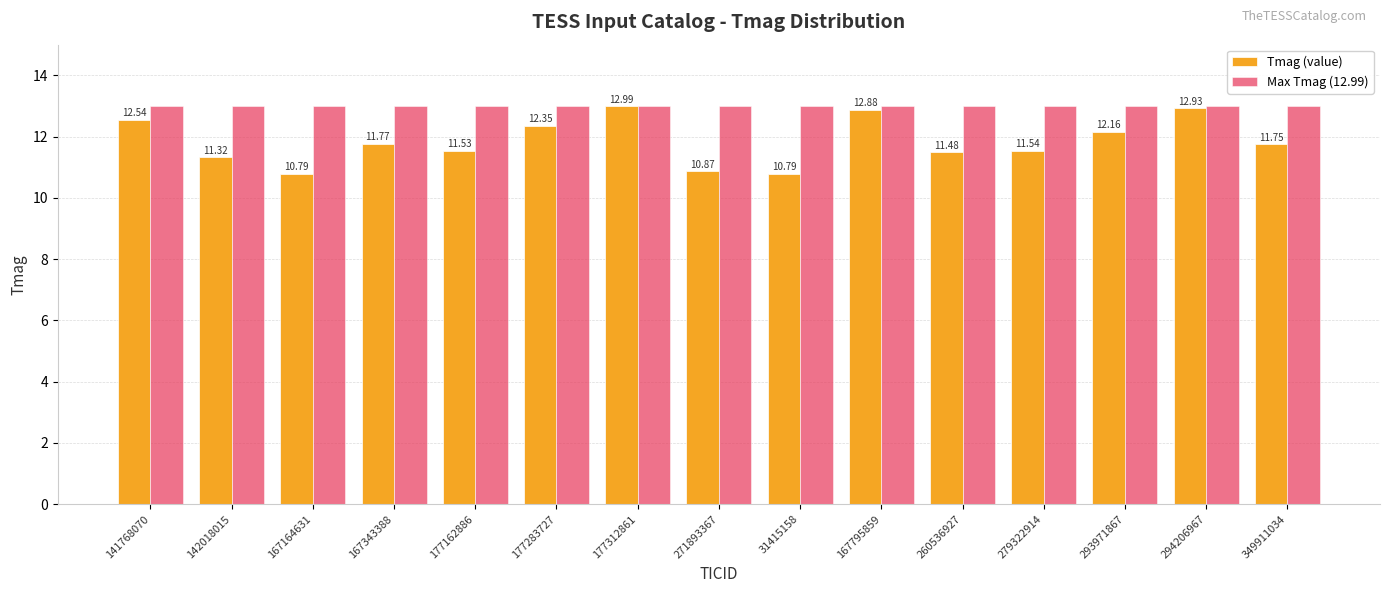

What position from the right is 177283727?

10